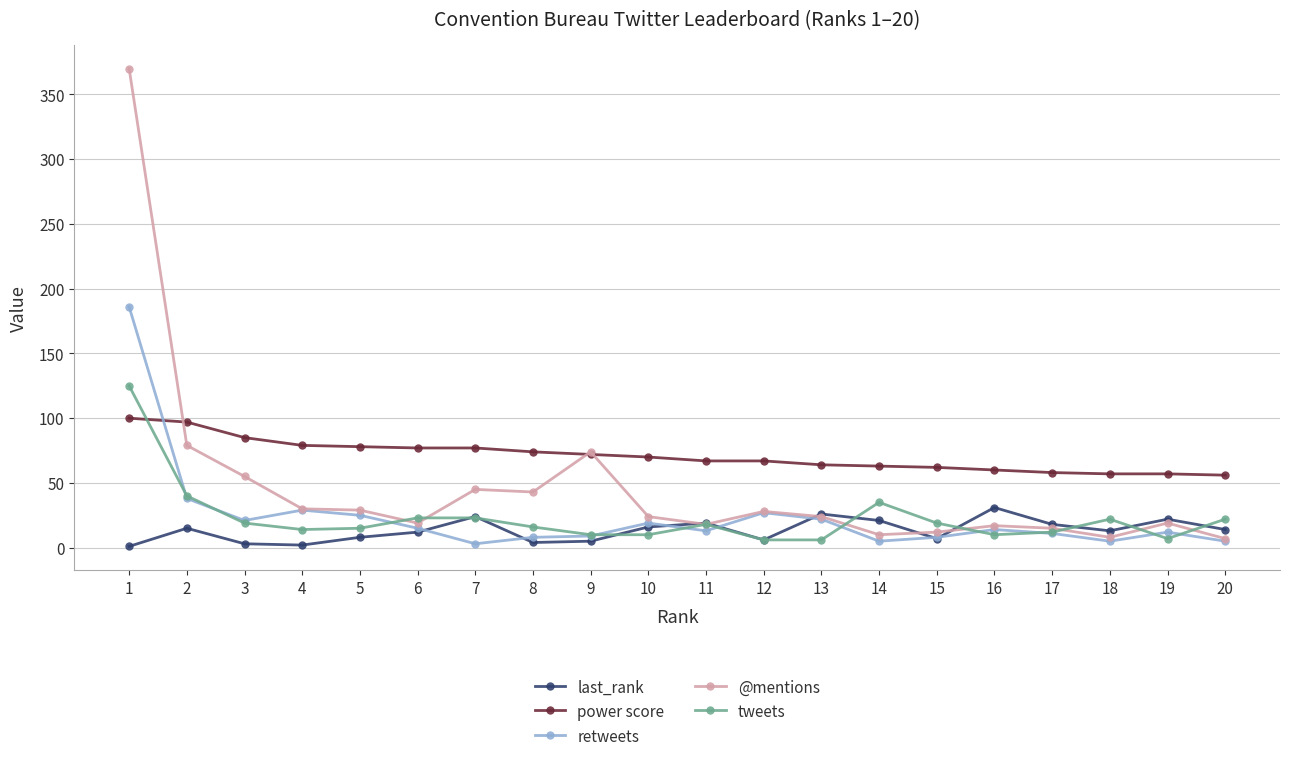

True or false: @mentions has more than 1 points higher than both neighbors.

True